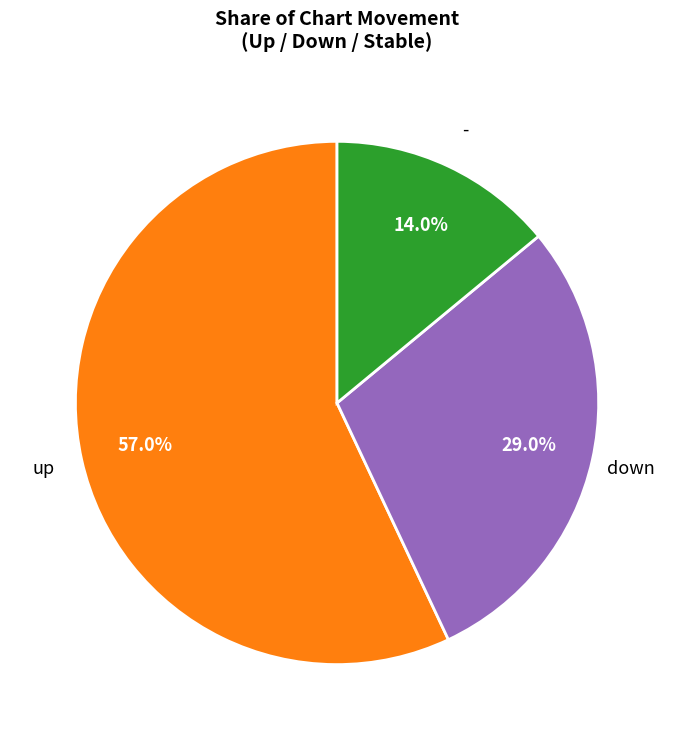

What is the largest slice in the pie chart?

up